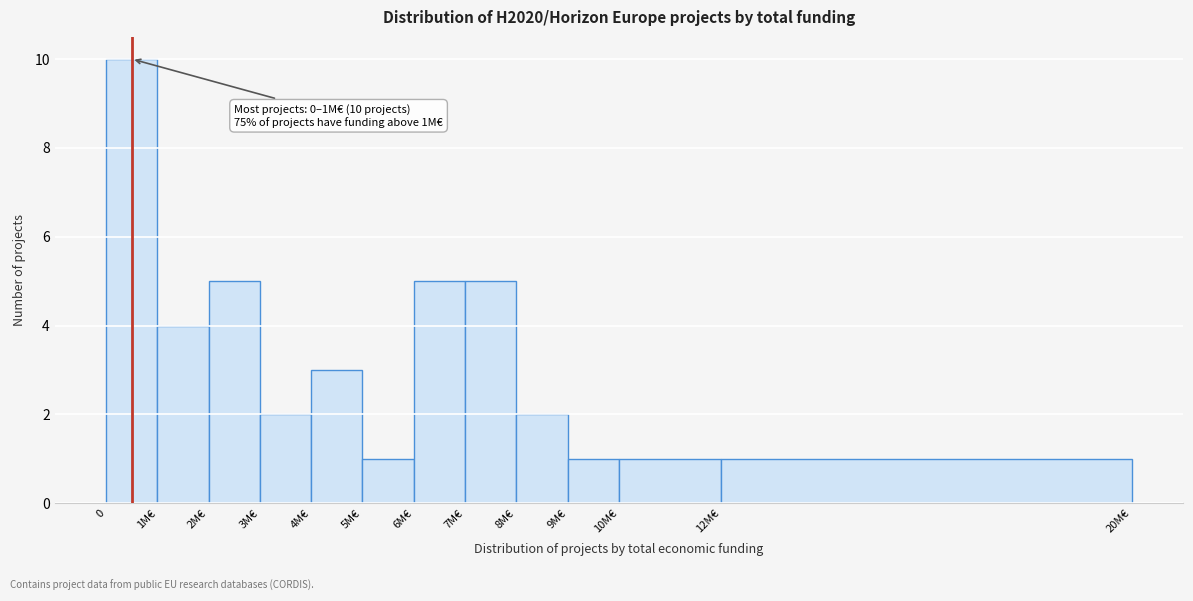

Reading left to right, list all the values displayed in this chart.

10	4	5	2	3	1	5	5	2	1	1	1